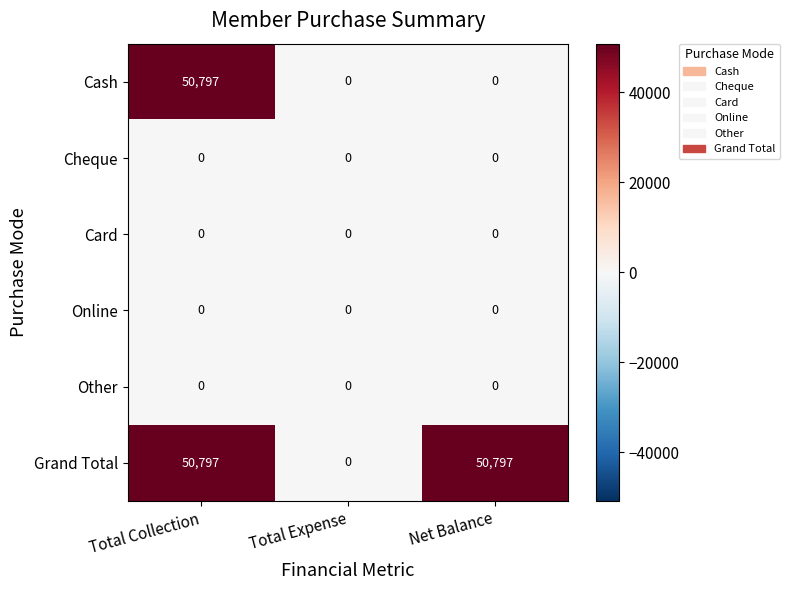

Which series changed the most between Total Collection and Net Balance?

Cash